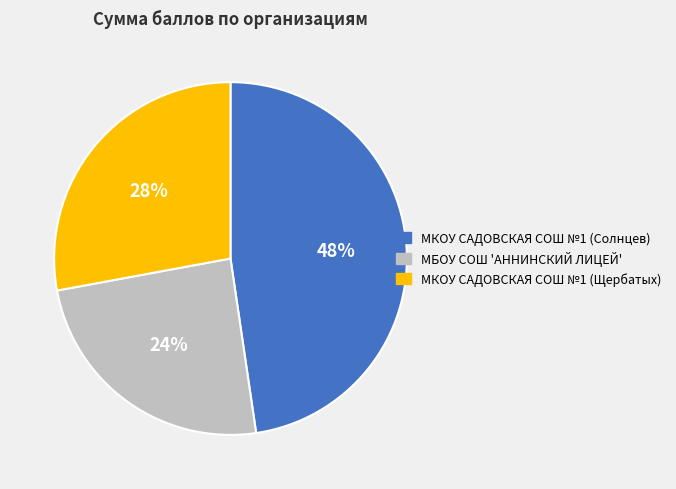

Which category has the smallest portion of the pie?

МБОУ СОШ 'АННИНСКИЙ ЛИЦЕЙ'